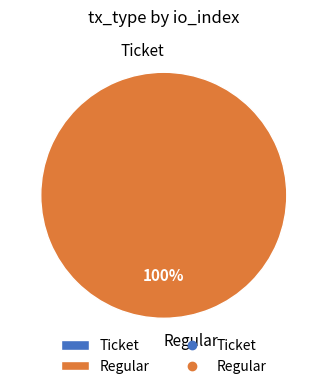

What is the change in value from Ticket to Regular?

+9